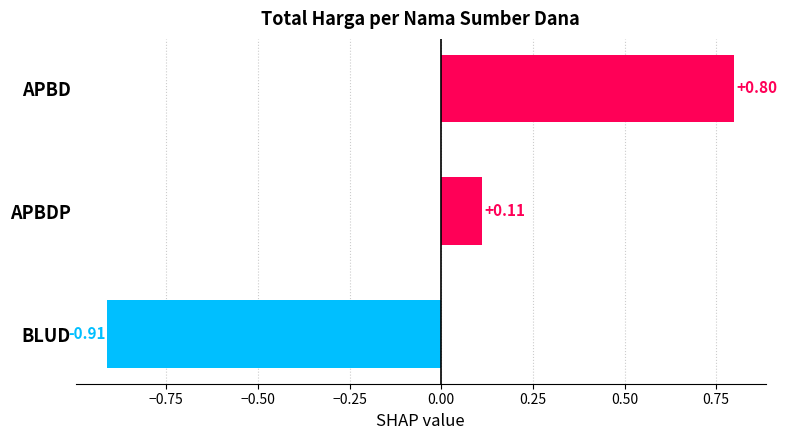

What is the label of the 3rd bar from the bottom?

APBD